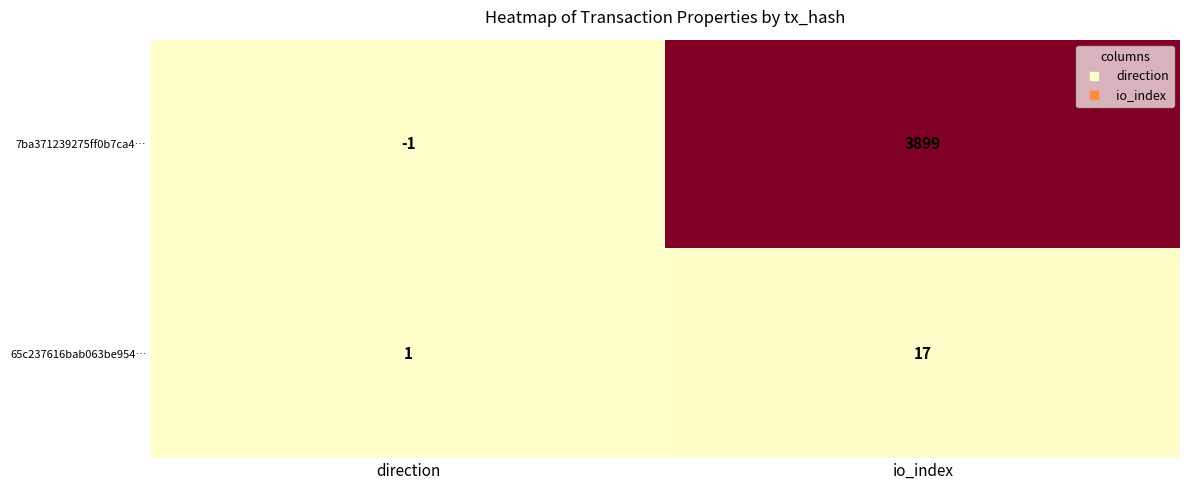

Which series has the largest total across all categories?

7ba371239275ff0b7ca4…